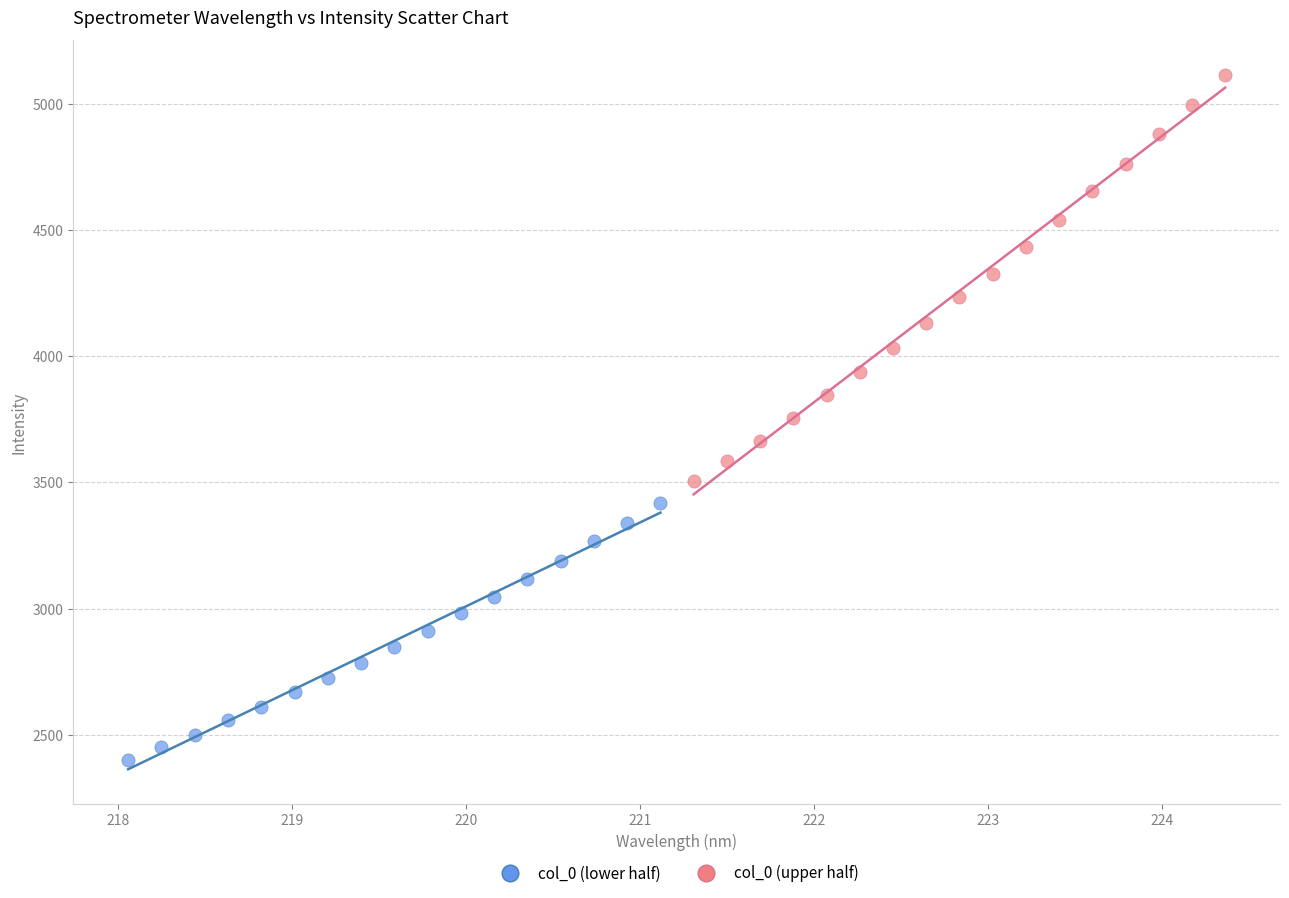

Which series contains the lowest Y value?

col_0 (lower half)